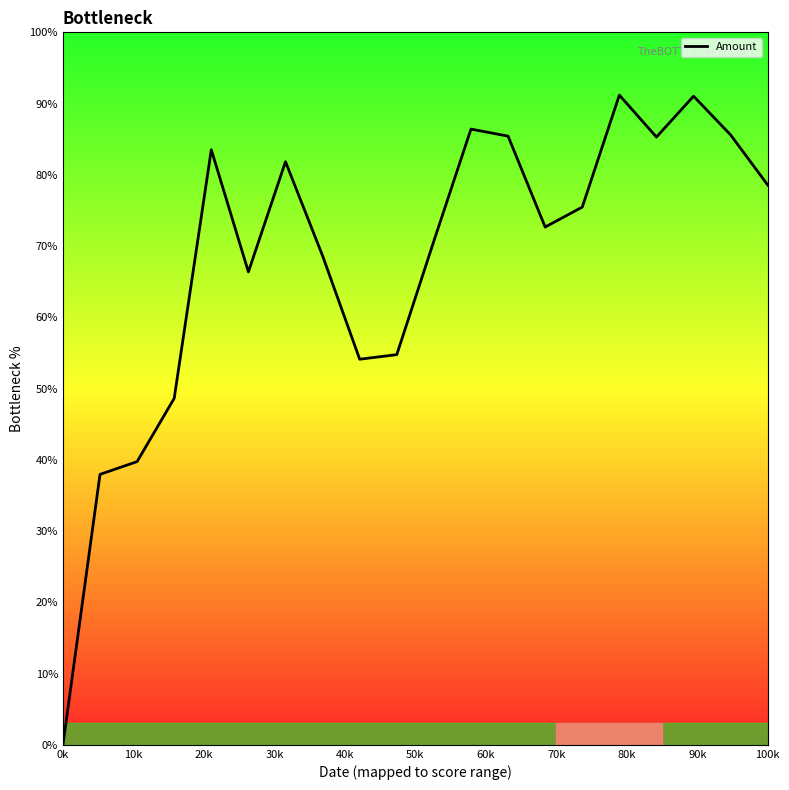

What is the greatest value displayed?

91.2